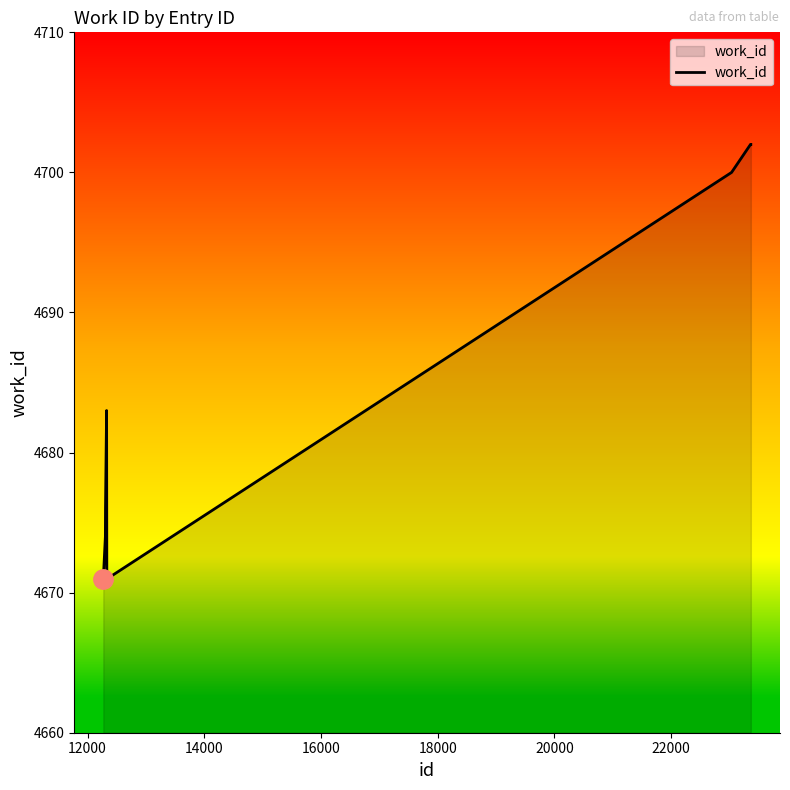

Reading left to right, extract all data points from this chart.

4671	4674	4676	4683	4671	4671	4700	4702	4702	4702